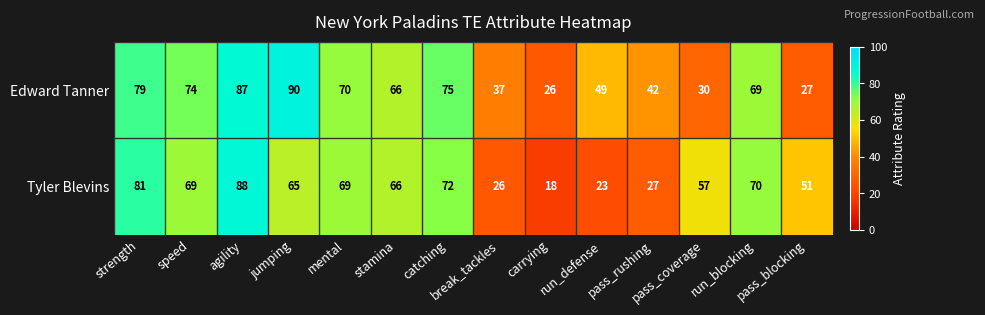

What is the difference between the highest and lowest values at agility?

1